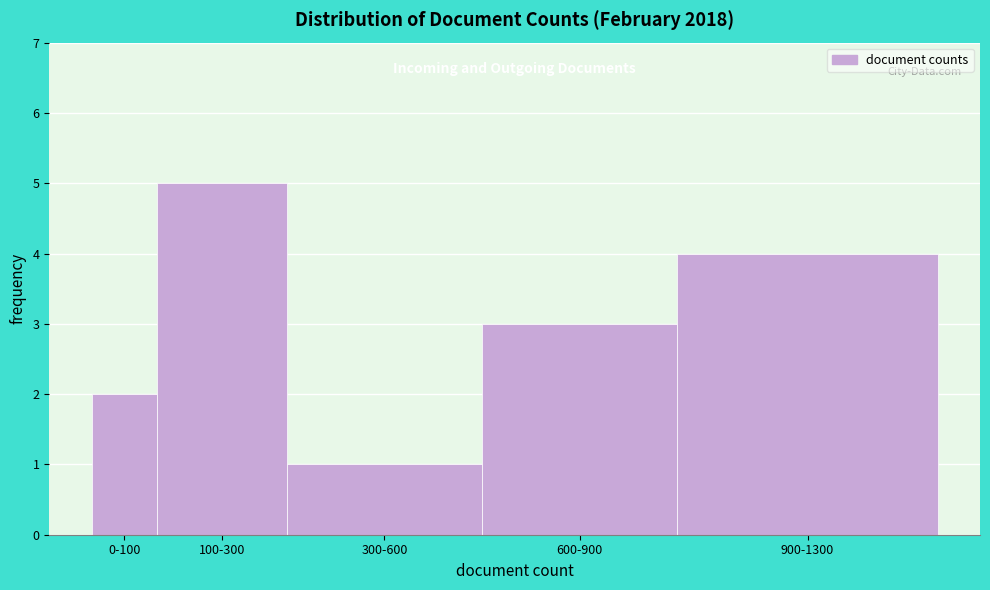

Reading left to right, list all the values displayed in this chart.

2	5	1	3	4